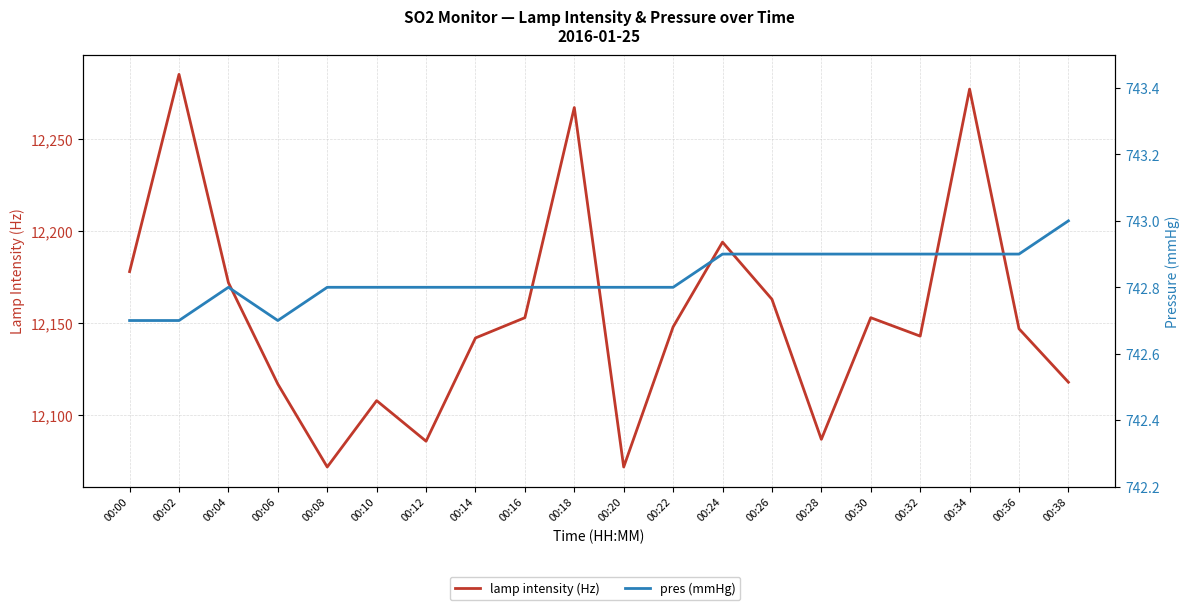

List the series in order of their peak value, highest first.

lamp intensity (Hz), pres (mmHg)